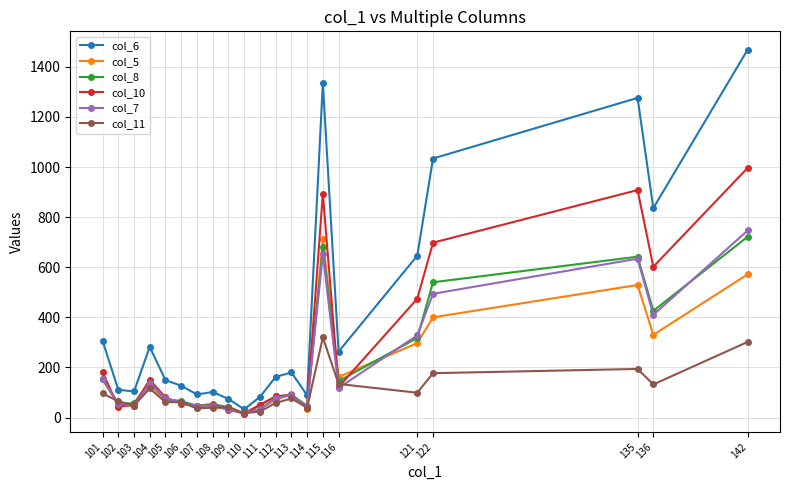

Between 102 and 113, which series saw the biggest shift?

col_6